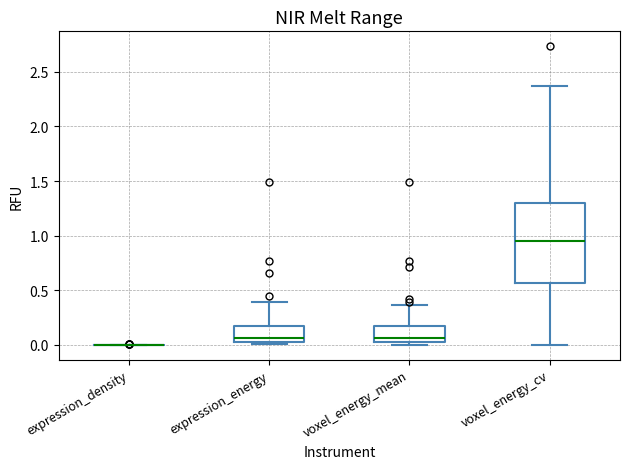

Comparing the boxes themselves (not the whiskers), which one is the tallest?

voxel_energy_cv